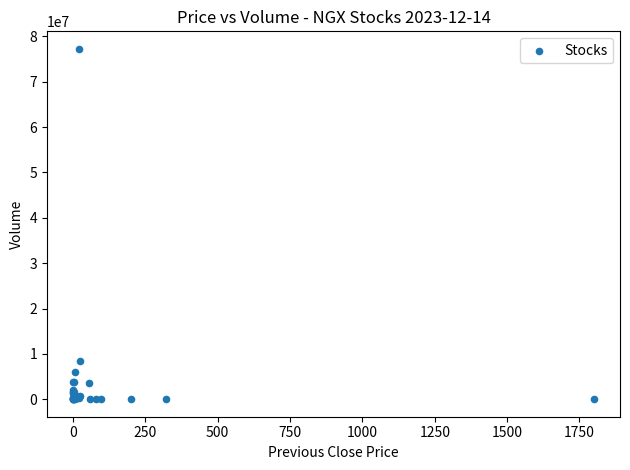

What Y value in the scatter plot is closest to 38627460?

8398570